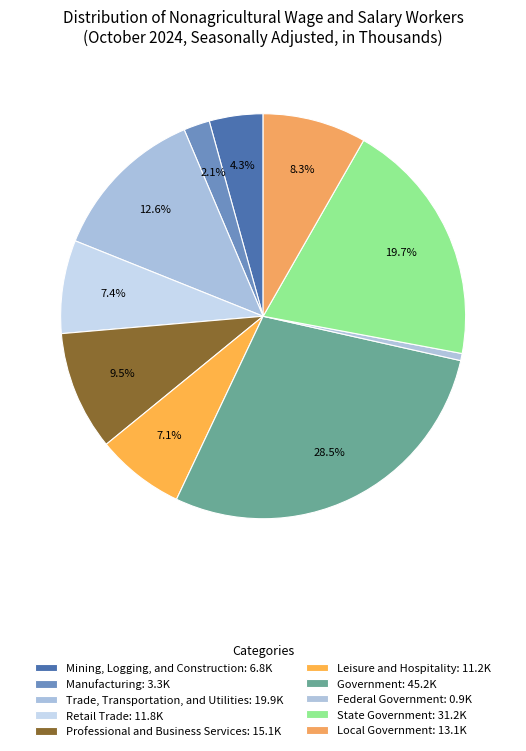

Which category has the smallest portion of the pie?

Federal Government